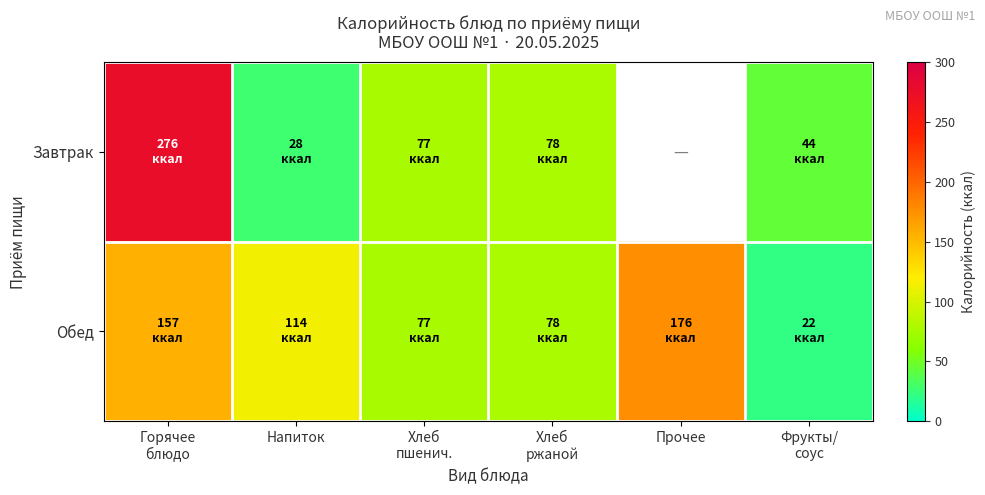

How many positive values does the Завтрак series have?

5